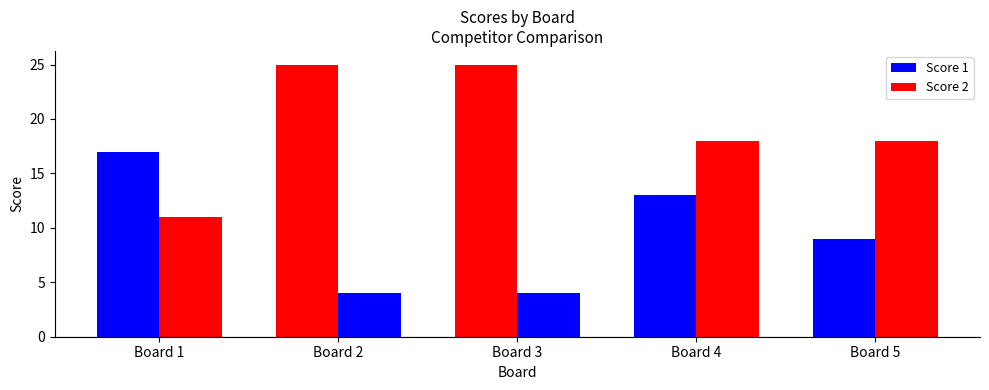

How many groups of bars are there?

5